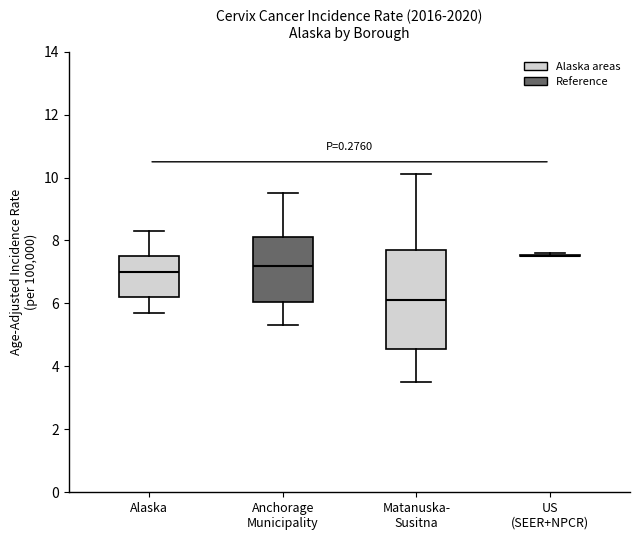

Which box is the tallest, from its lower edge to its upper edge?

Matanuska- Susitna